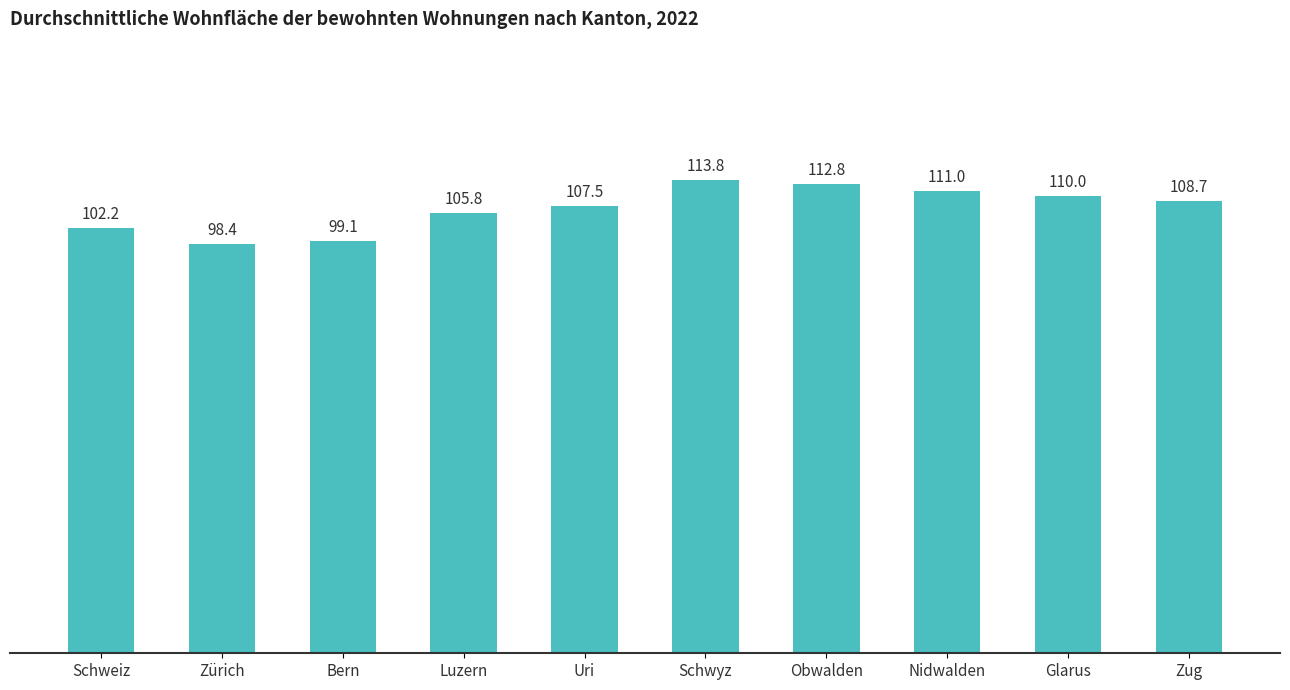

Which category has the lowest value across all series?

Zürich